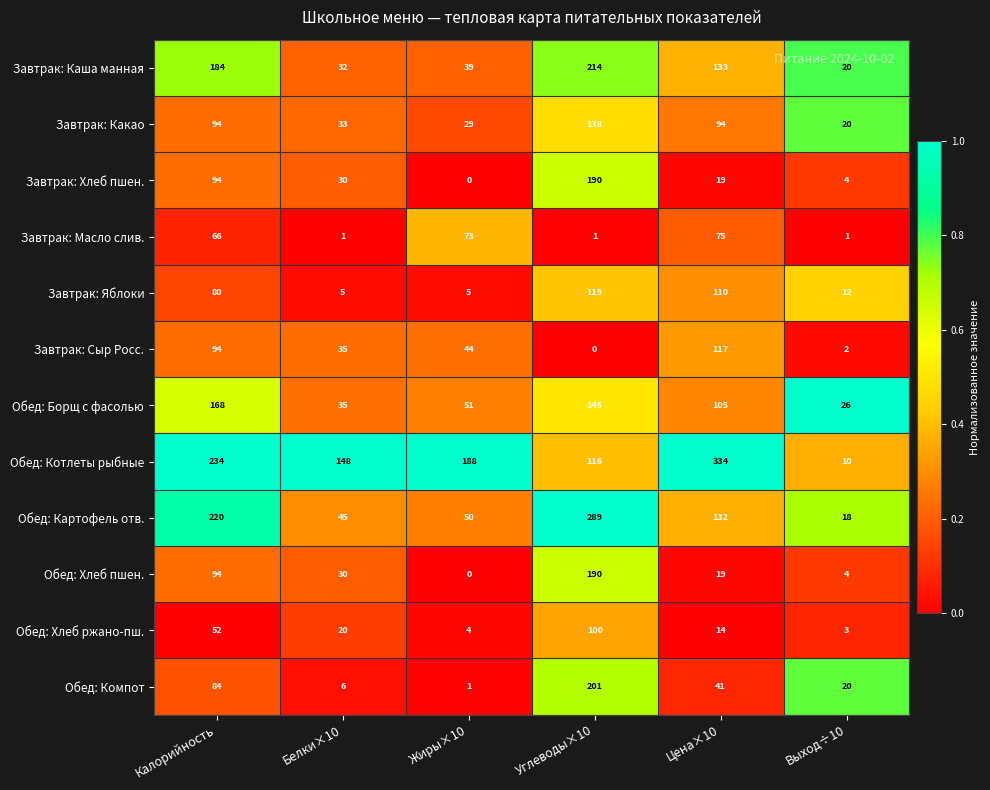

At which label does Завтрак: Хлеб пшен. reach its peak?

Углеводы×10